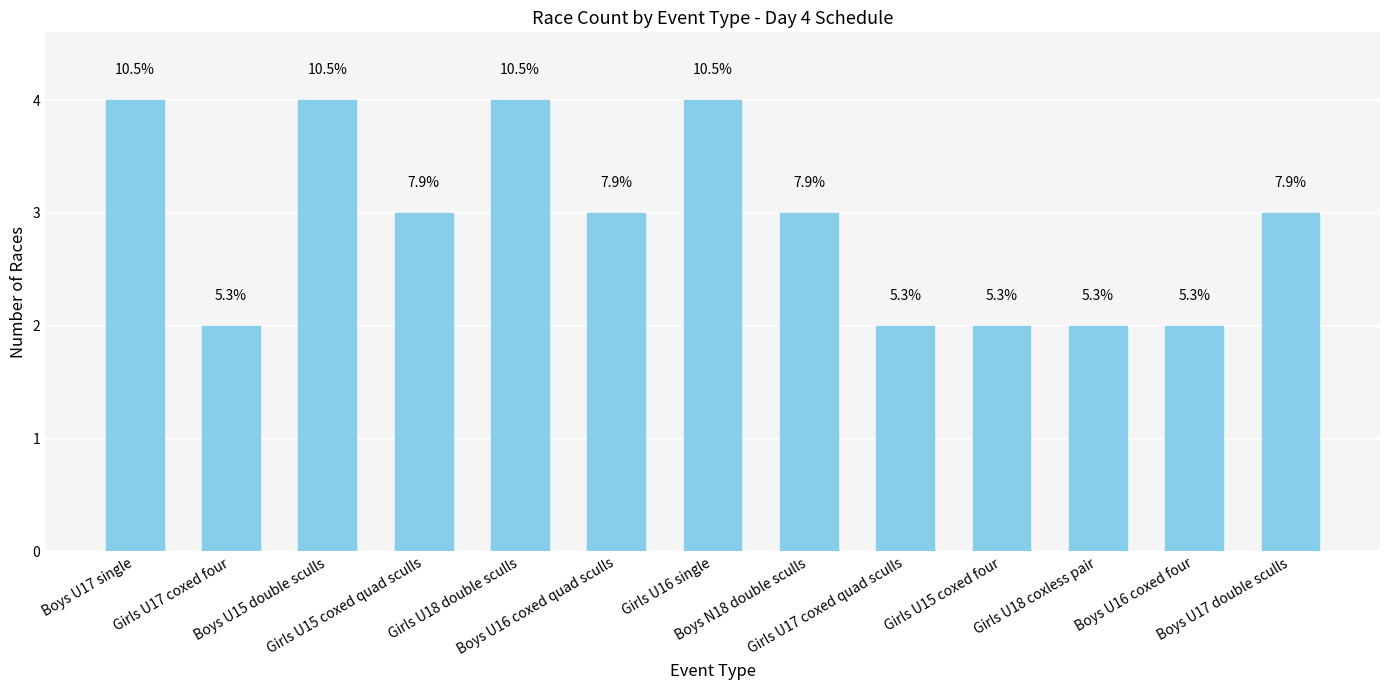

How many bars are there in total?

13